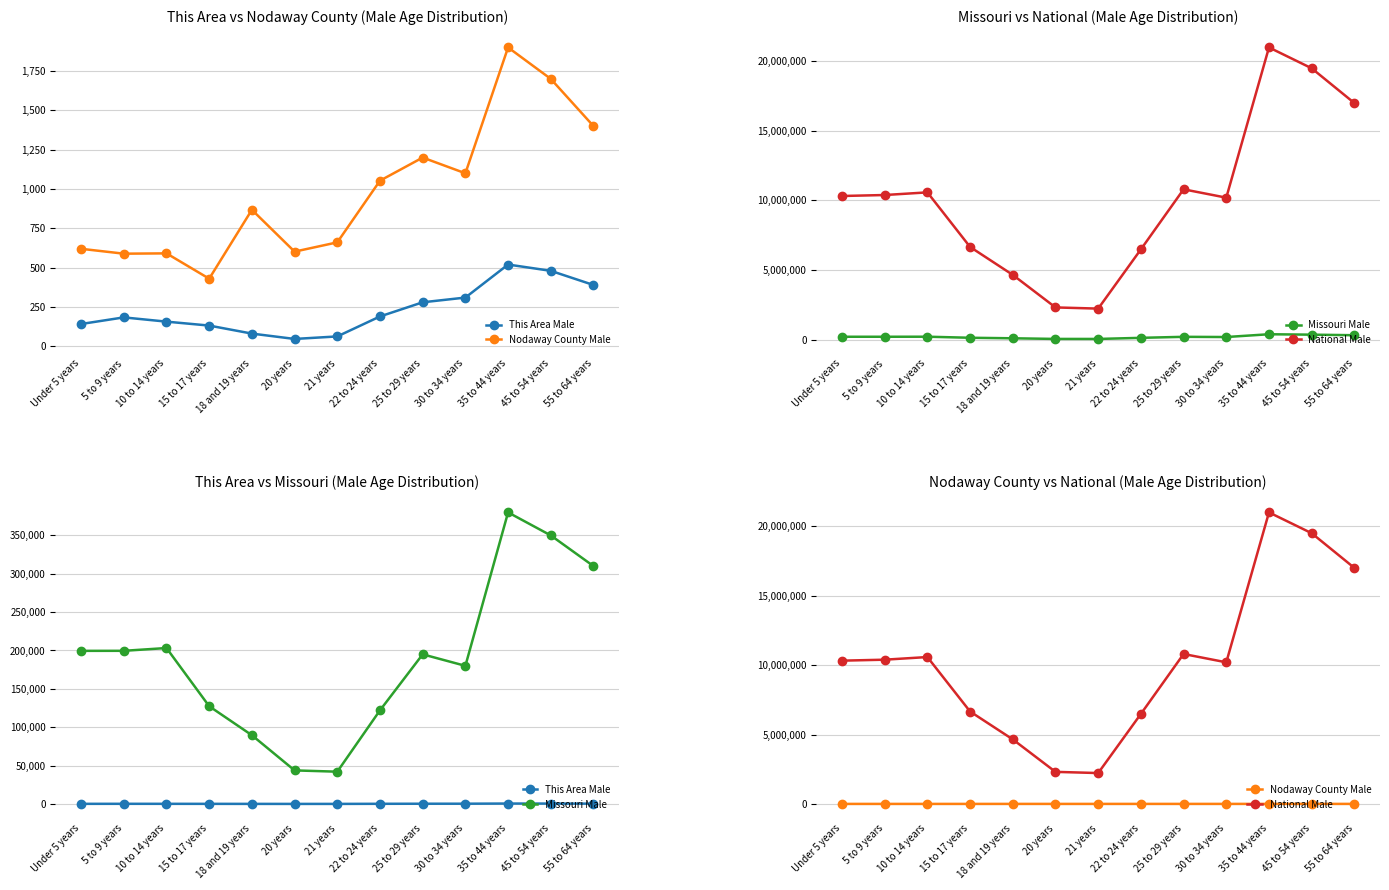

What is the minimum value for This Area Male?

47